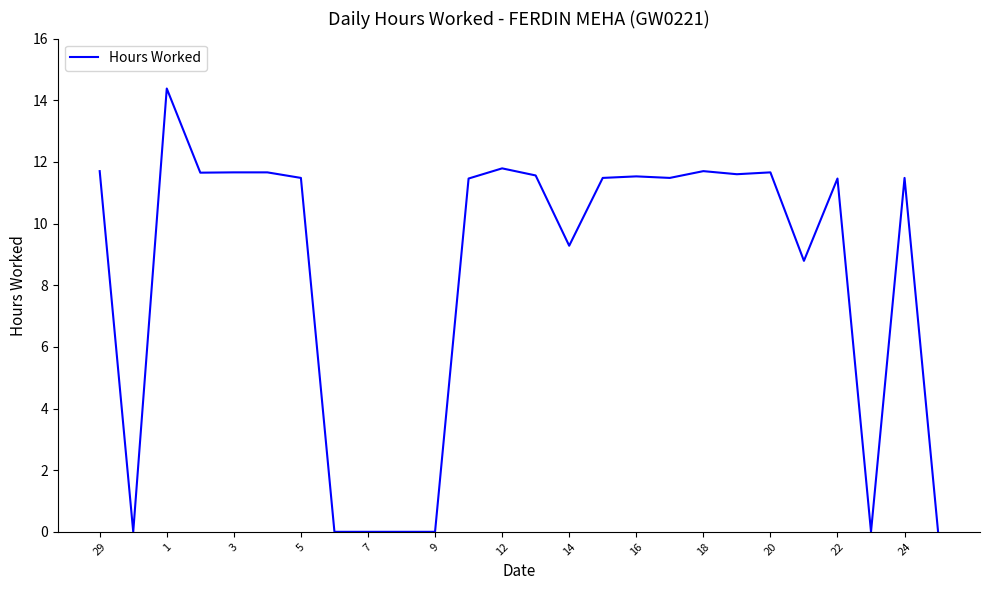

Count the number of data series in this chart.

1